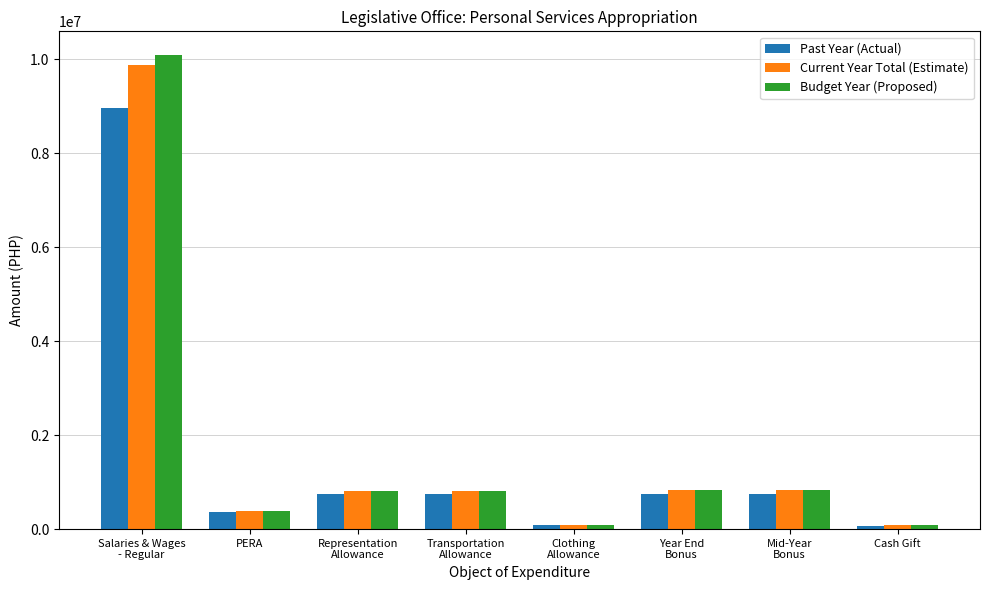

What is the difference between the Current Year Total (Estimate) values at Year End
Bonus and Clothing
Allowance?

727663